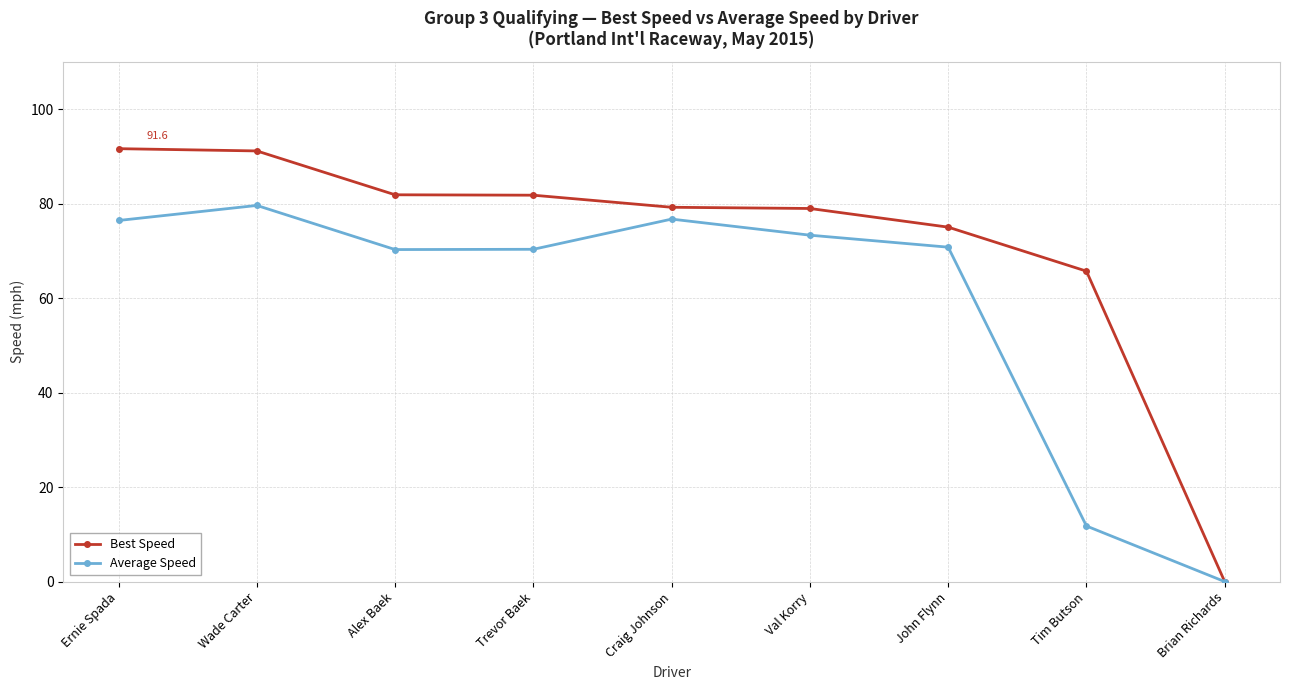

Rank the series at Wade Carter from lowest to highest value.

Average Speed, Best Speed